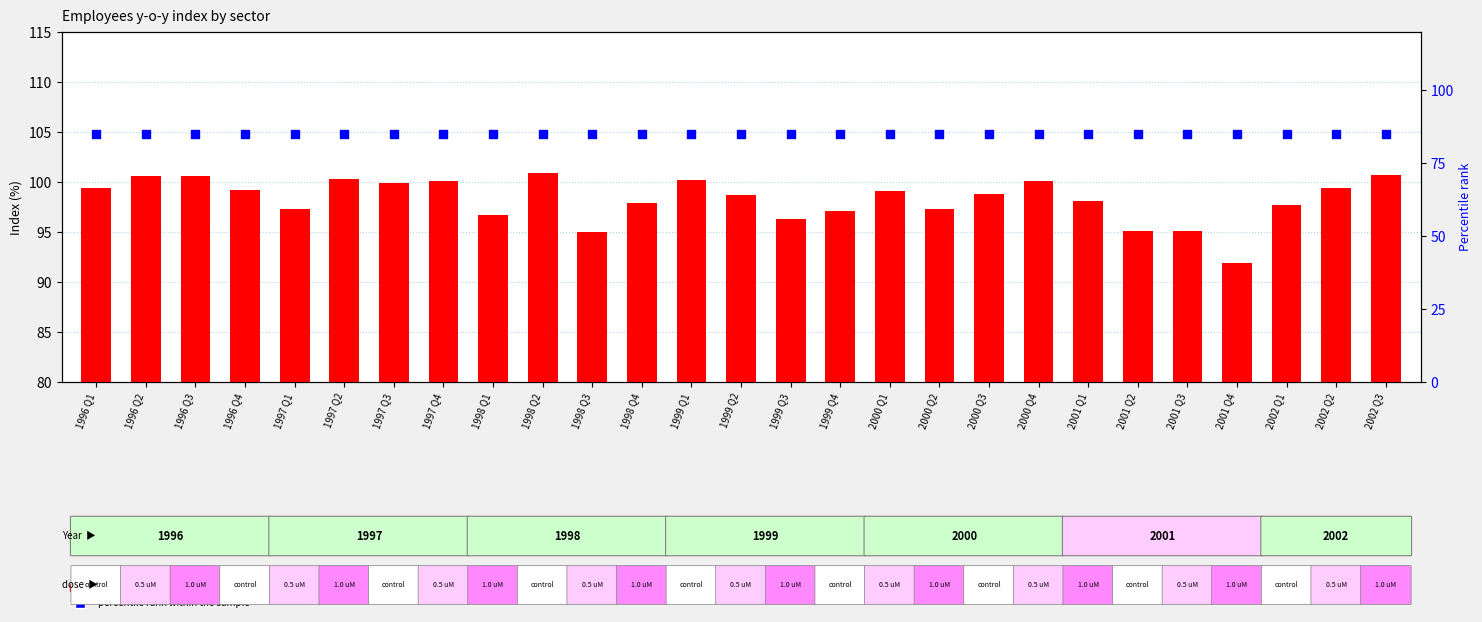

Which series has the largest Y range (max minus min)?

count